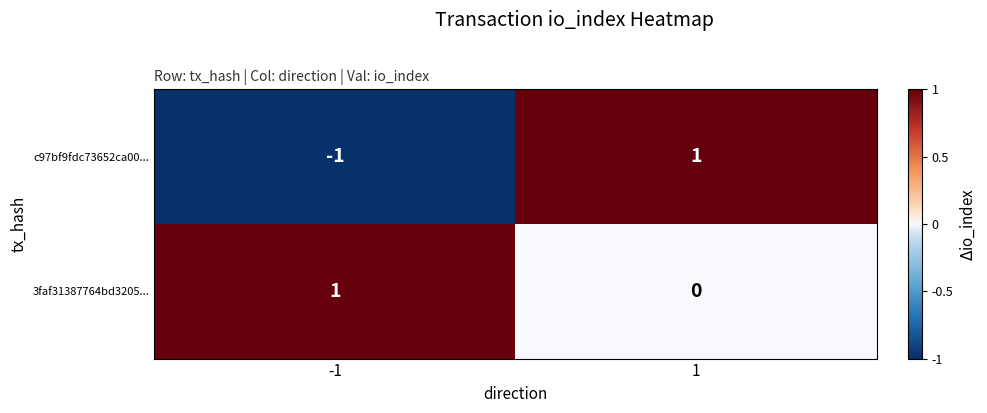

Rank the series at 1 from lowest to highest value.

3faf31387764bd3205..., c97bf9fdc73652ca00...